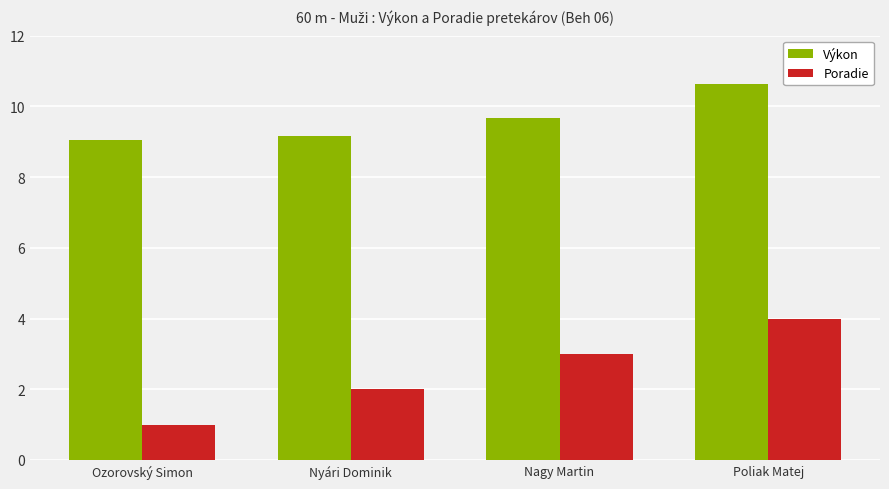

Read the Výkon value at Nagy Martin.

9.7